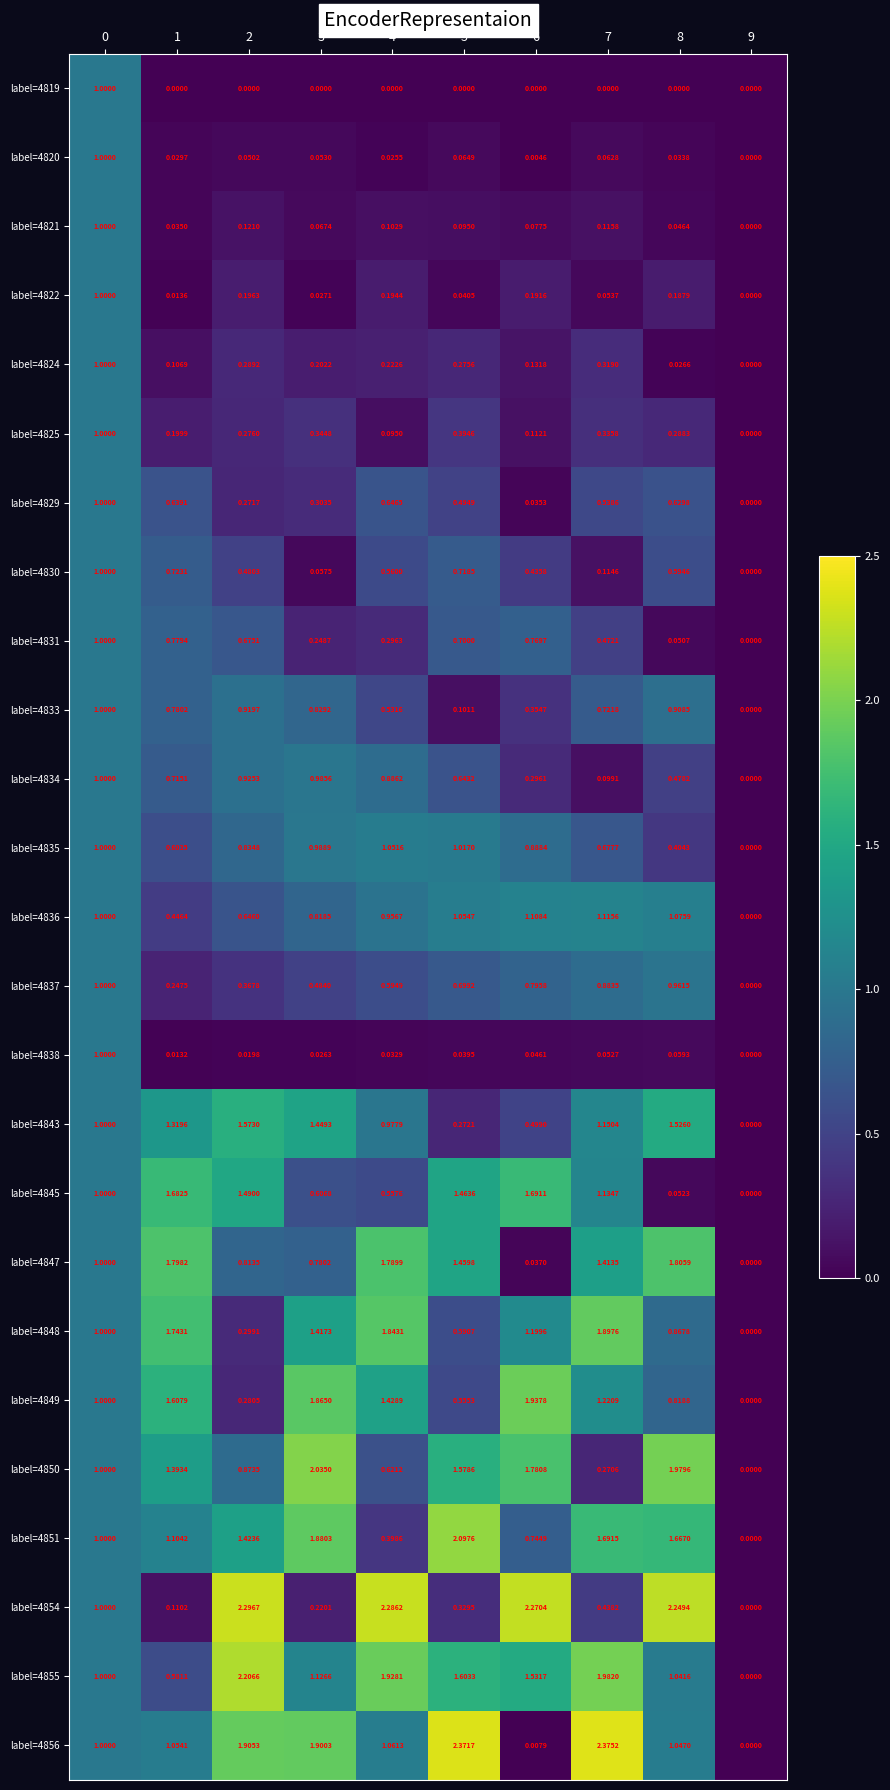

Which category has the highest value across all series?

7